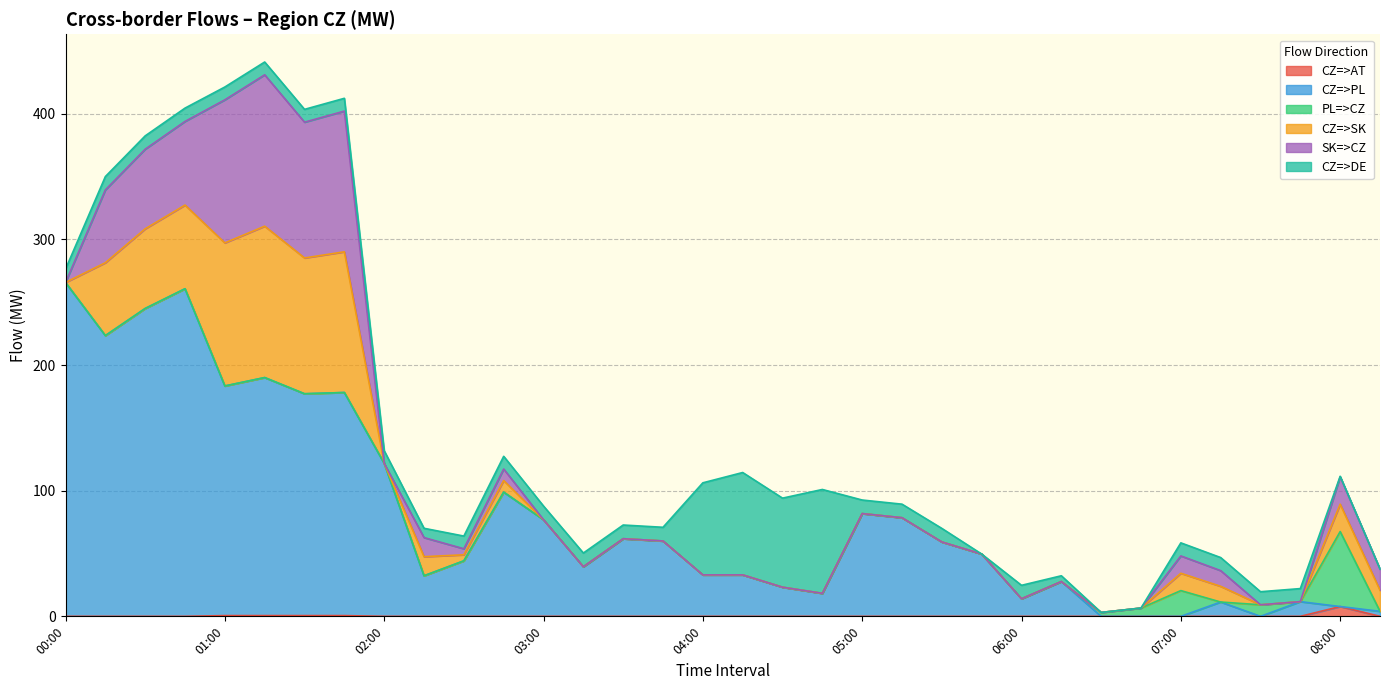

True or false: CZ=>SK and CZ=>AT cross at least once.

False